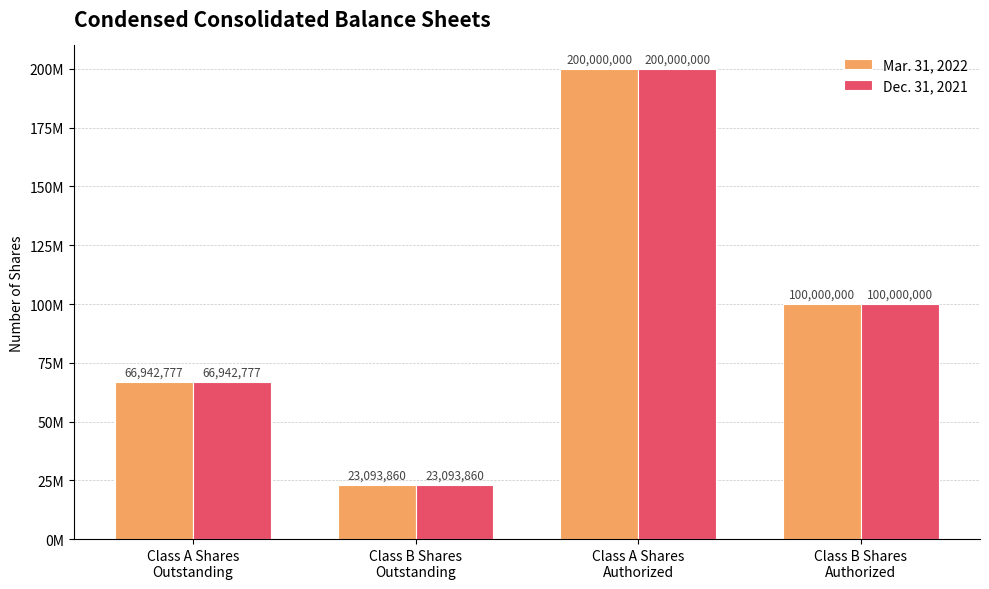

Are the bars horizontal?

No